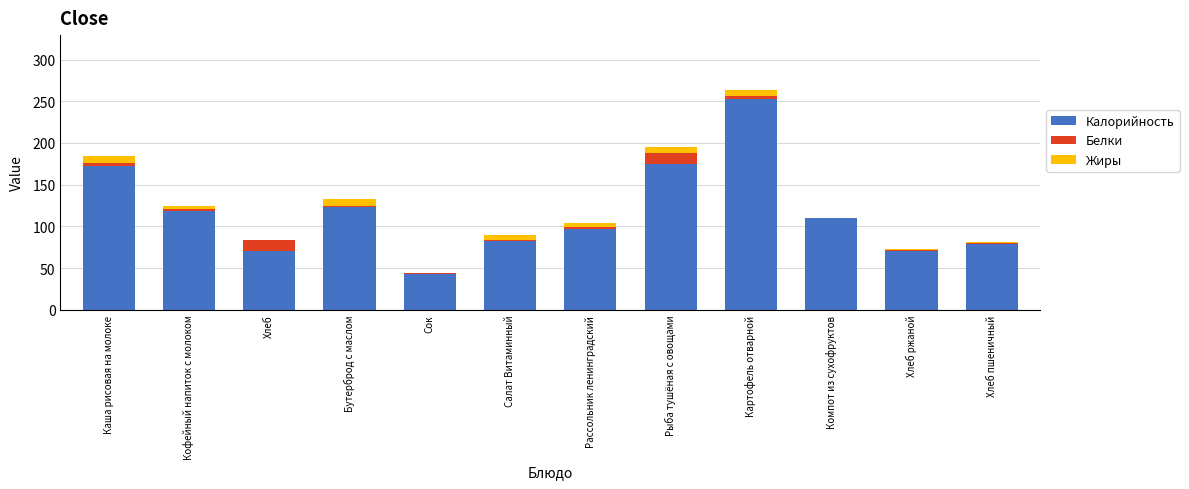

What is the sum of all Калорийность values?

1392.5